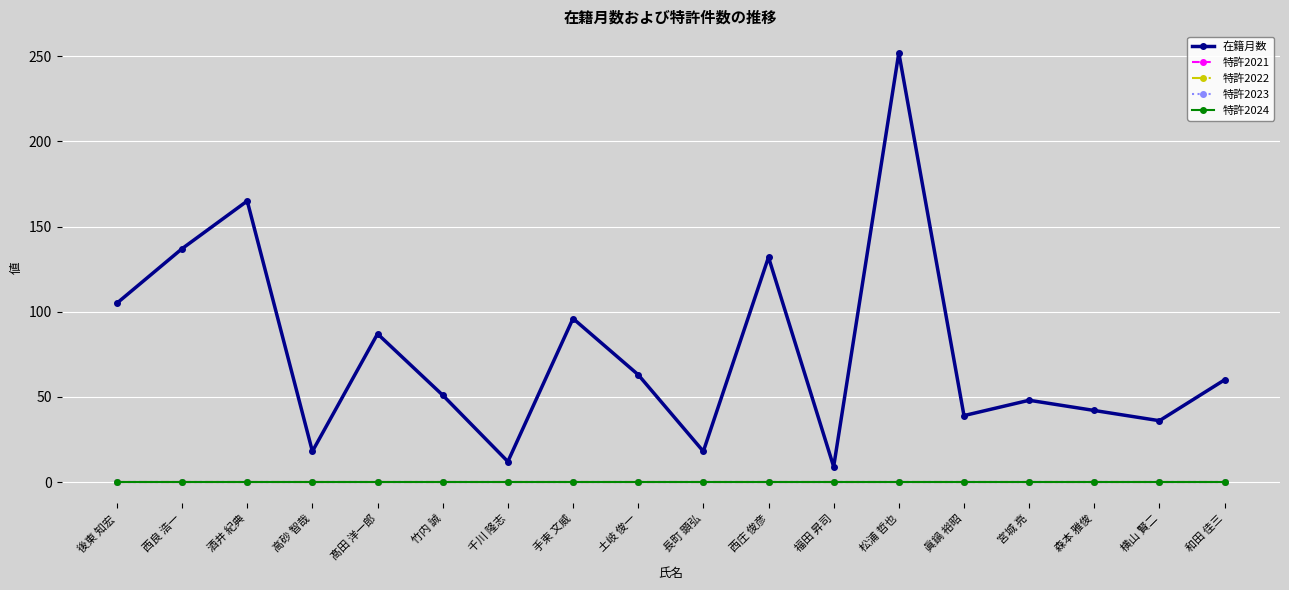

True or false: 特許2024 and 在籍月数 intersect in this chart.

False